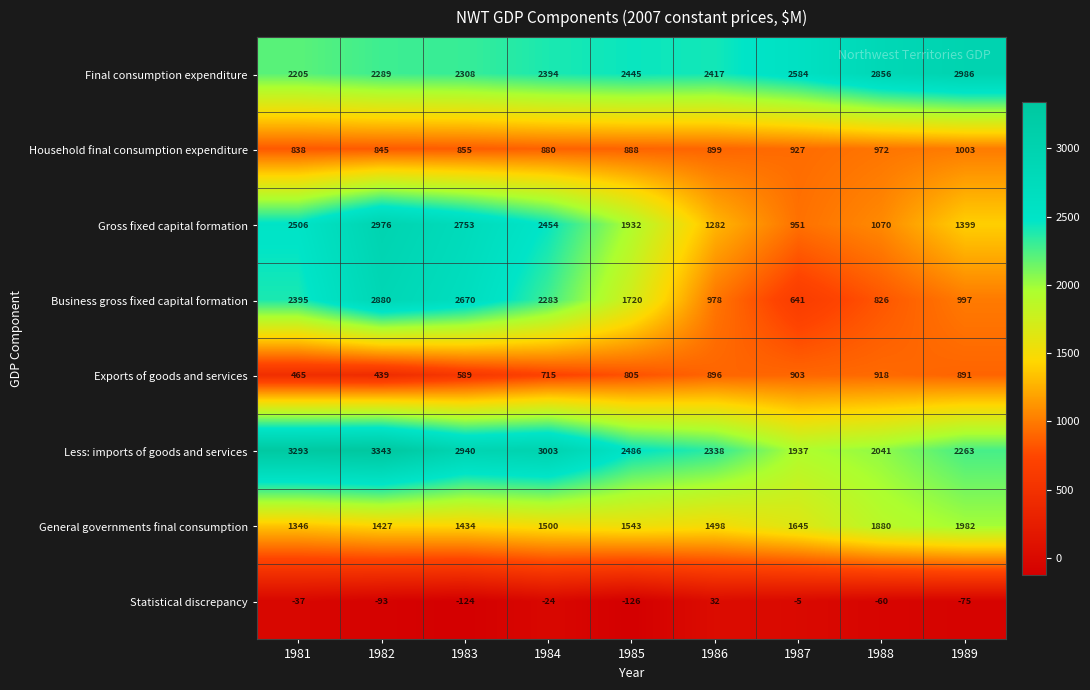

The value of Statistical discrepancy at 1985 is -51. True or false?

False